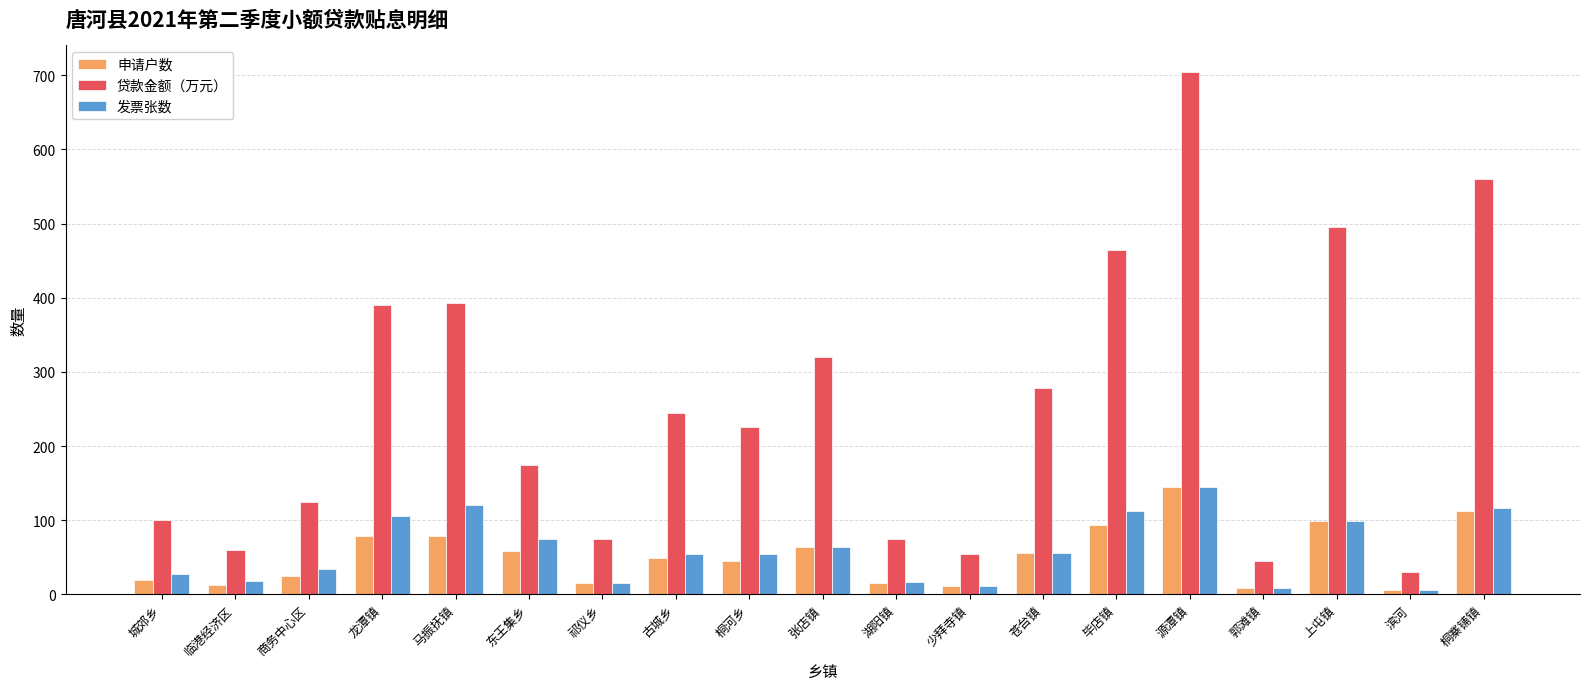

What value does the 发票张数 series have at 少拜寺镇?

11